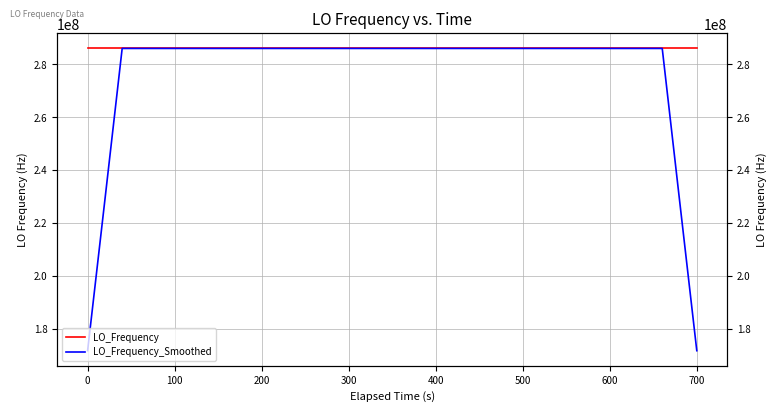

The LO_Frequency_Smoothed series shows 196346297.0 at 16. True or false?

False